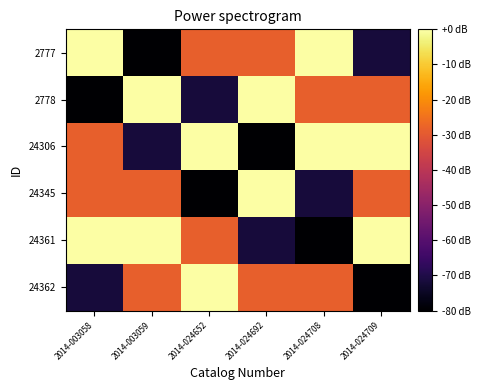

Reading left to right, what are all the values shown in this chart?

2777: 2014-003058=-0.0	2014-003059=-80.0	2014-024652=-28.7	2014-024692=-28.7	2014-024708=-0.0	2014-024709=-71.7
2778: 2014-003058=-80.0	2014-003059=-0.0	2014-024652=-71.7	2014-024692=-0.0	2014-024708=-28.7	2014-024709=-28.7
24306: 2014-003058=-28.7	2014-003059=-71.7	2014-024652=-0.0	2014-024692=-80.0	2014-024708=-0.0	2014-024709=-0.0
24345: 2014-003058=-28.7	2014-003059=-28.7	2014-024652=-80.0	2014-024692=-0.0	2014-024708=-71.7	2014-024709=-28.7
24361: 2014-003058=-0.0	2014-003059=-0.0	2014-024652=-28.7	2014-024692=-71.7	2014-024708=-80.0	2014-024709=-0.0
24362: 2014-003058=-71.7	2014-003059=-28.7	2014-024652=-0.0	2014-024692=-28.7	2014-024708=-28.7	2014-024709=-80.0